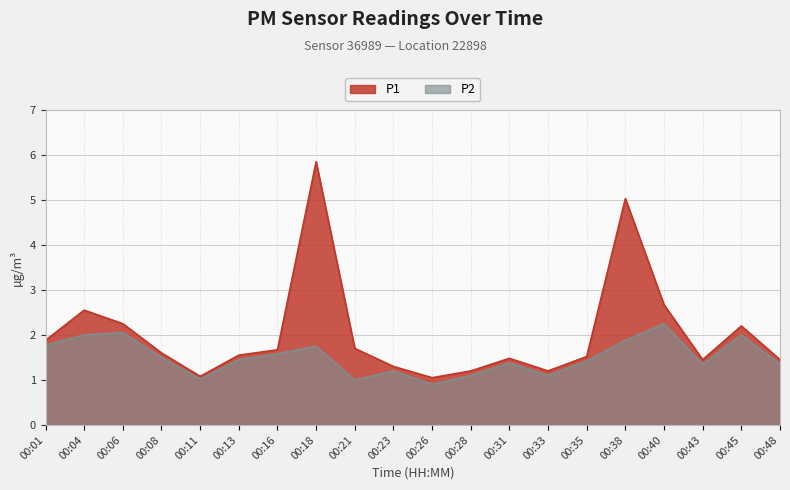

At 00:43, list the series in order from smallest to largest.

P2, P1